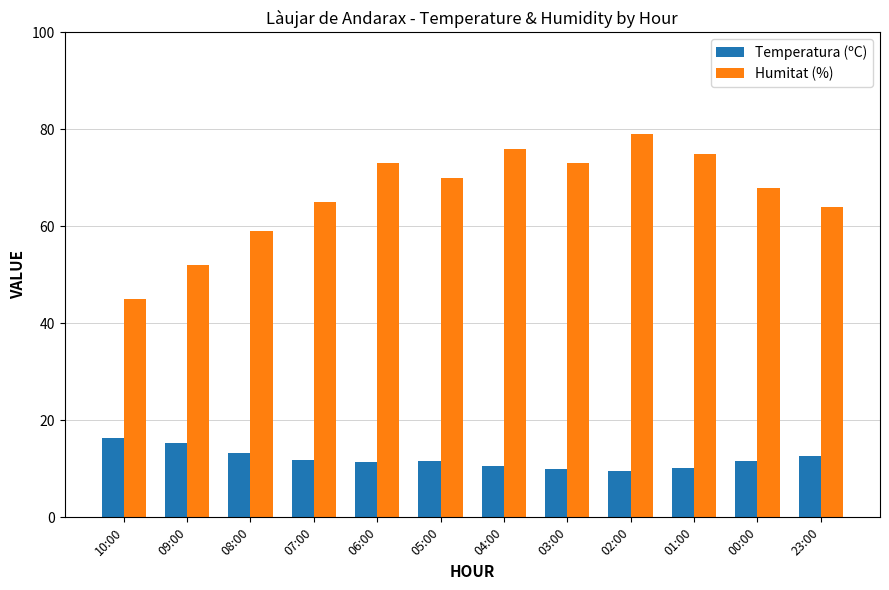

Does the chart contain any negative values?

No